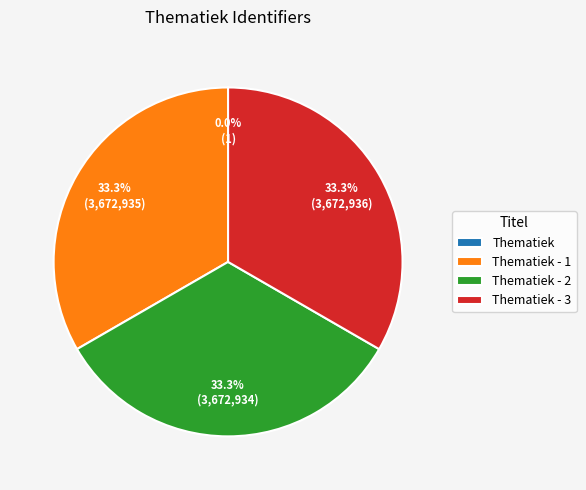

Does any single category account for the majority?

No